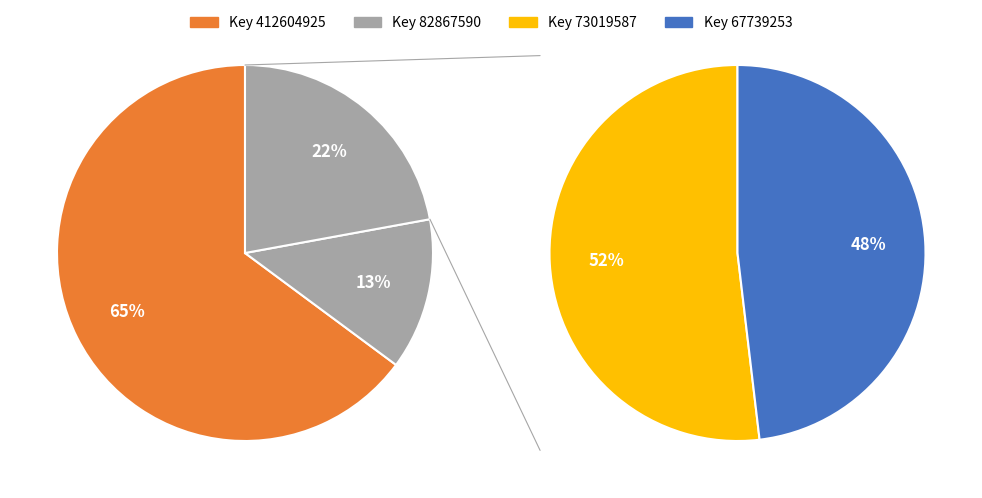

To the nearest percent, what is the combined percentage of Key 82867590 and Key 412604925?

78%